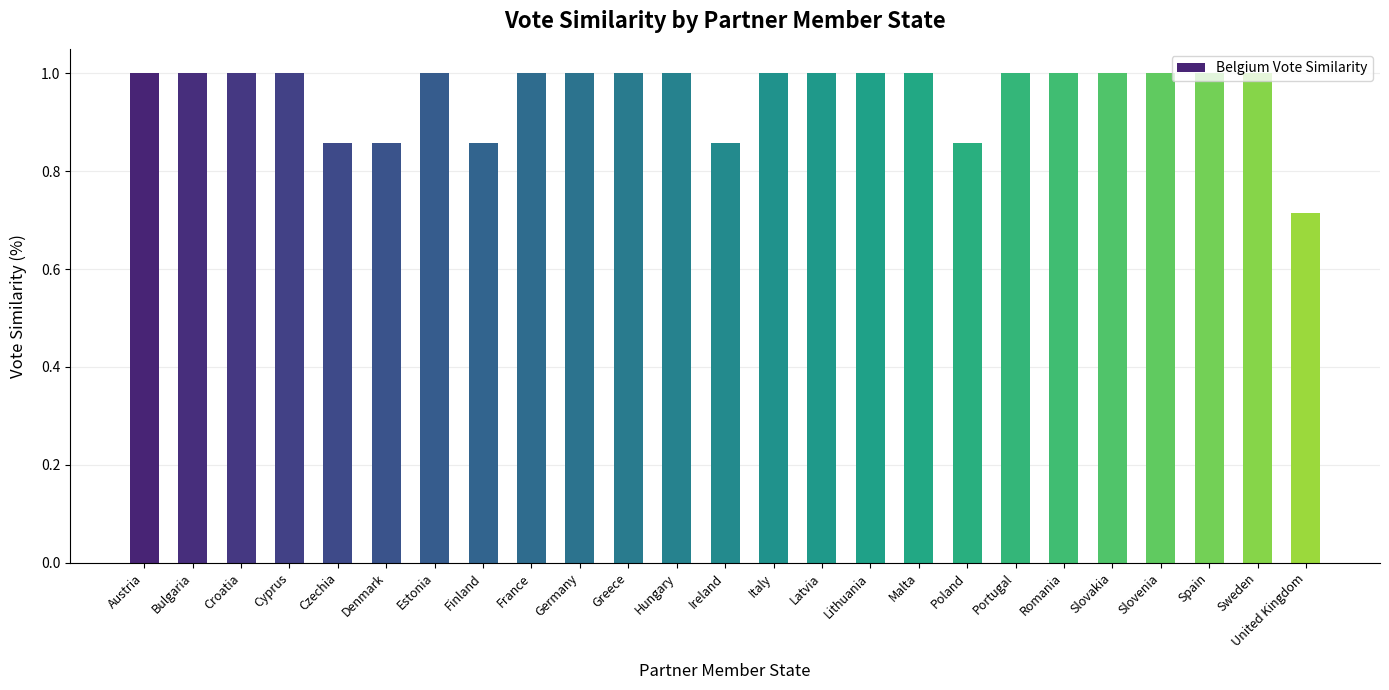

What is the sum of the values at Poland and Lithuania?

1.9